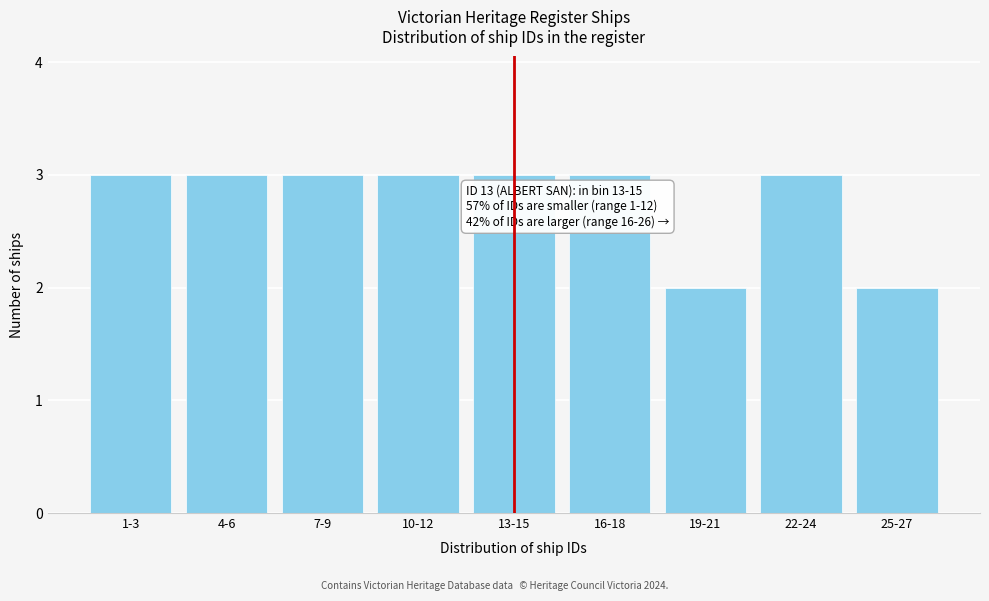

Reading left to right, transcribe all the data shown in this chart.

3	3	3	3	3	3	2	3	2